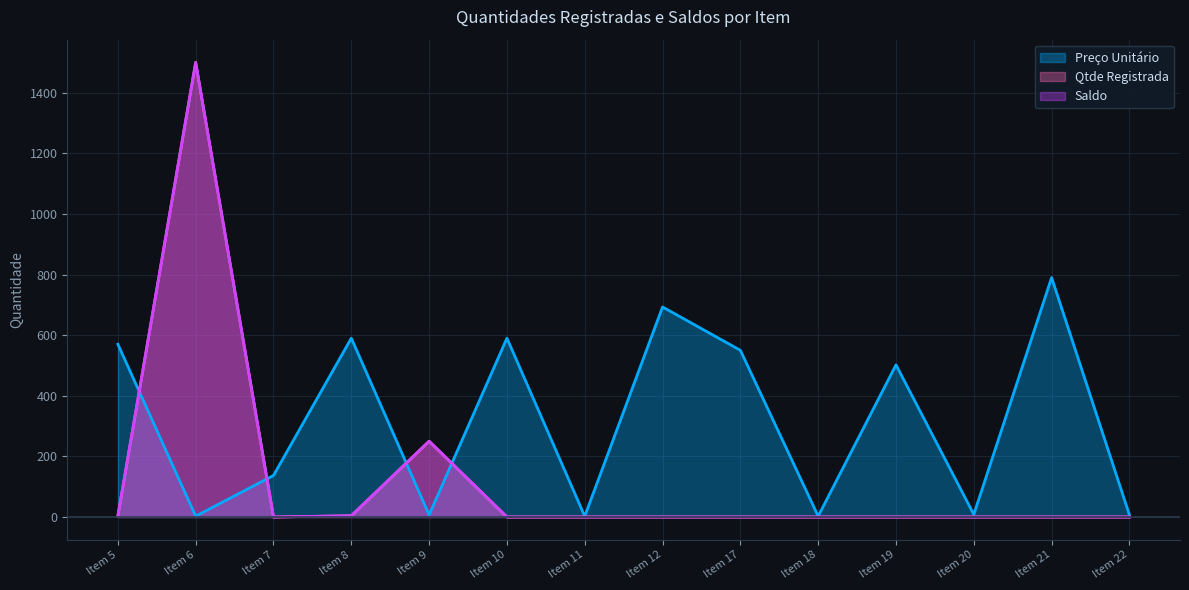

Reading left to right, extract all data points from this chart.

Preço Unitário: Item 5=570.0	Item 6=2.7	Item 7=137.0	Item 8=590.0	Item 9=6.8	Item 10=590.0	Item 11=2.5	Item 12=693.0	Item 17=550.0	Item 18=2.6	Item 19=502.0	Item 20=8.4	Item 21=790.0	Item 22=6.9
Qtde Registrada: Item 5=3.0	Item 6=1500.0	Item 7=0.0	Item 8=4.0	Item 9=250.0	Item 10=0.0	Item 11=0.0	Item 12=0.0	Item 17=0.0	Item 18=0.0	Item 19=0.0	Item 20=0.0	Item 21=0.0	Item 22=0.0
Saldo: Item 5=3.0	Item 6=1500.0	Item 7=0.0	Item 8=4.0	Item 9=250.0	Item 10=0.0	Item 11=0.0	Item 12=0.0	Item 17=0.0	Item 18=0.0	Item 19=0.0	Item 20=0.0	Item 21=0.0	Item 22=0.0